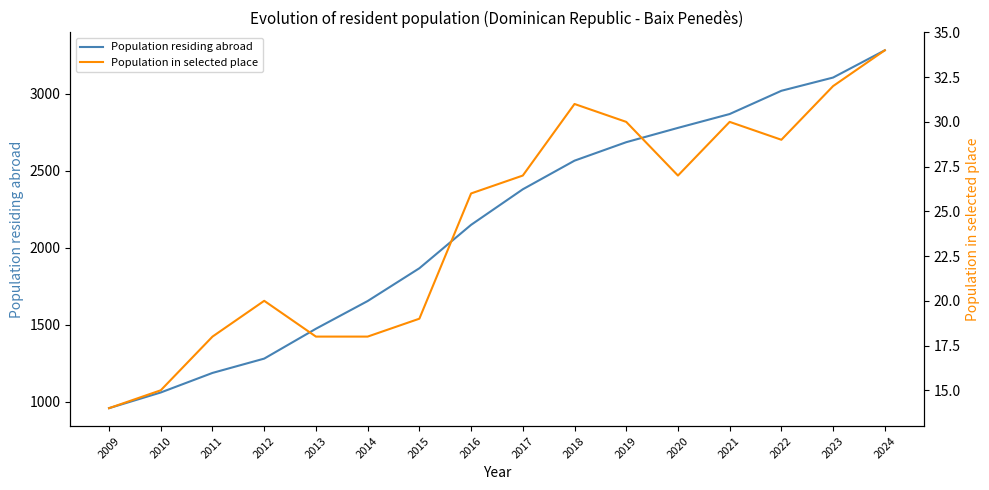

At which label is Population residing abroad closest to 2119?

2016